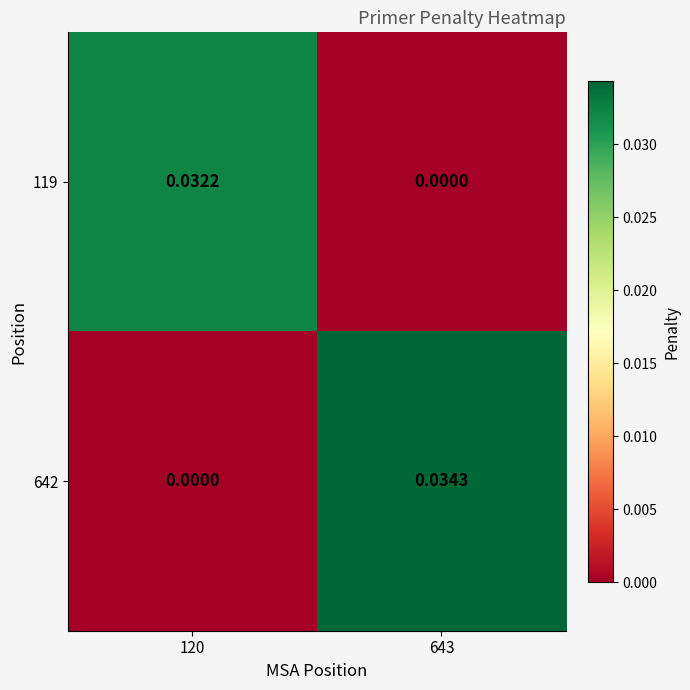

How many data points does each series have?

2